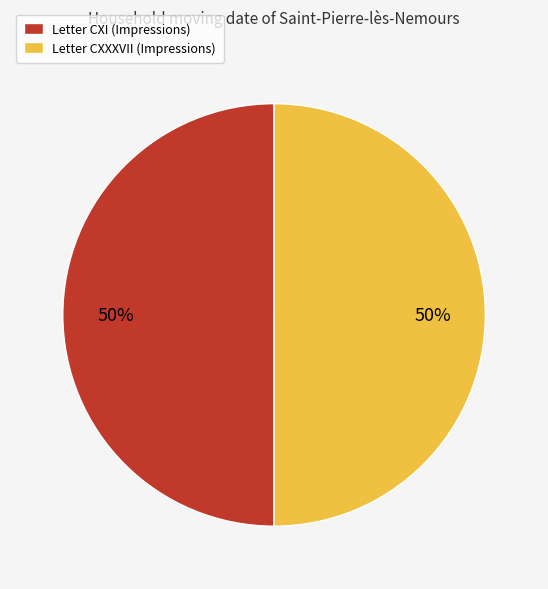

Combined, do Letter CXXXVII (Impressions) and Letter CXI (Impressions) account for over 50%?

Yes